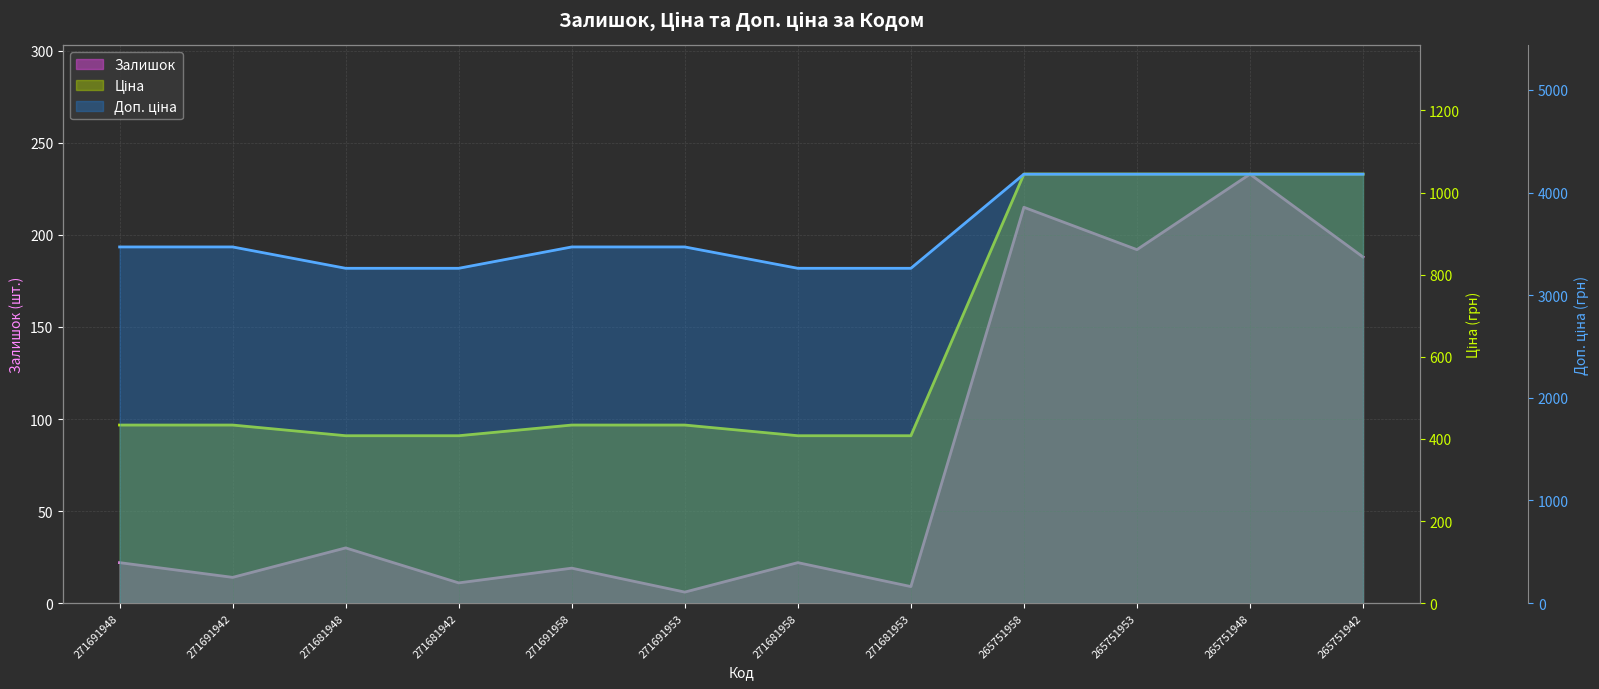

What is the minimum value for Доп. ціна?

3262.1